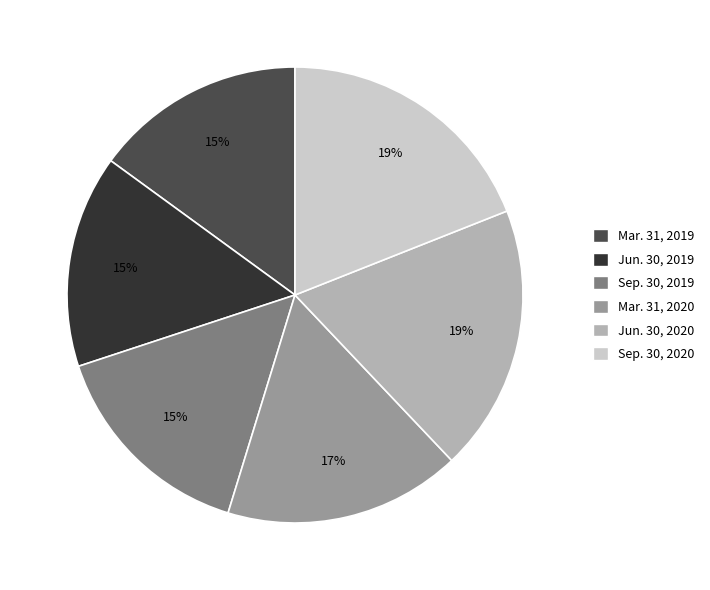

Combined, do Jun. 30, 2020 and Mar. 31, 2019 account for over 50%?

No